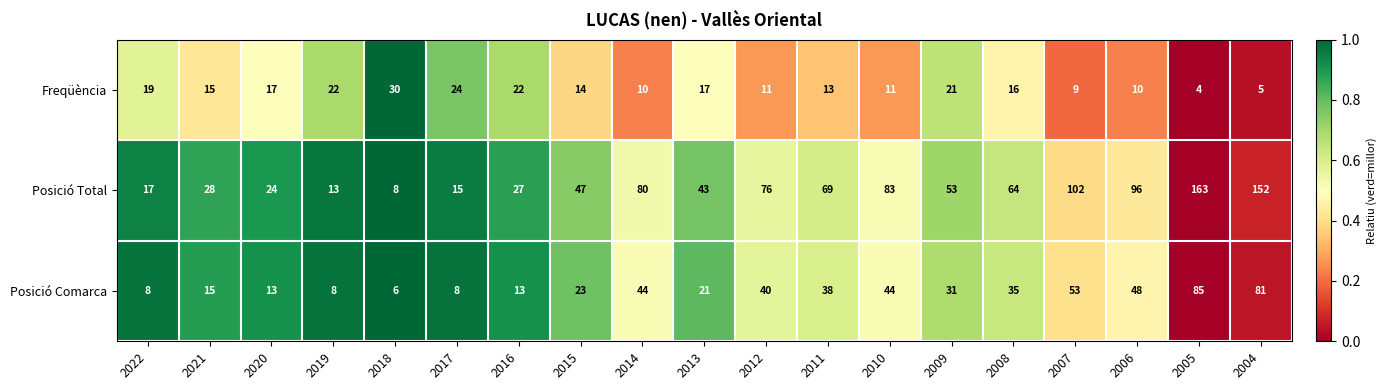

At which category is the sum across all series the highest?

2005